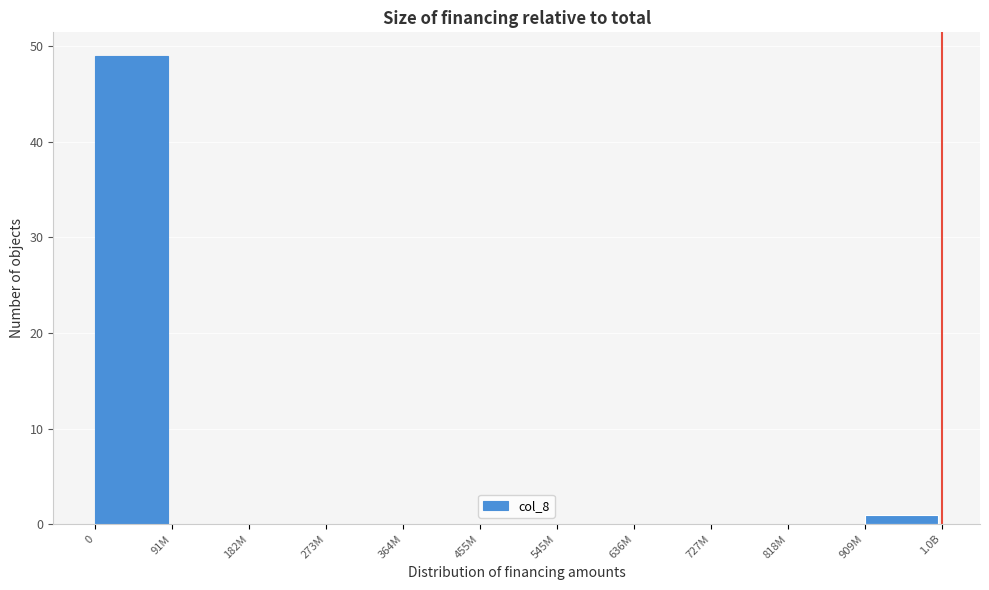

Reading left to right, transcribe all the data shown in this chart.

0=49	91M=0	182M=0	273M=0	364M=0	455M=0	545M=0	636M=0	727M=0	818M=0	909M=1